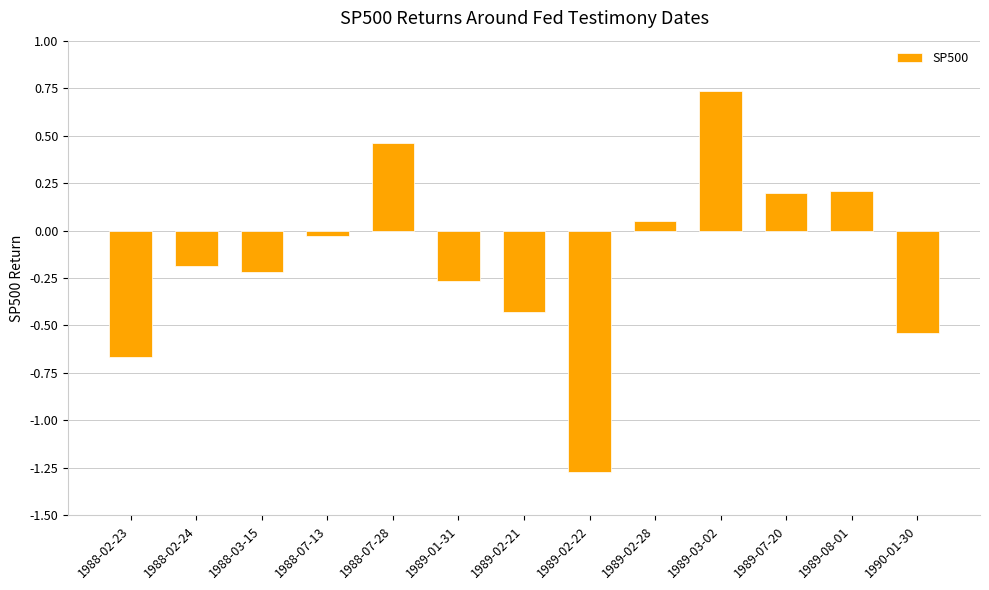

Which has a higher value, 1990-01-30 or 1989-02-22?

1990-01-30